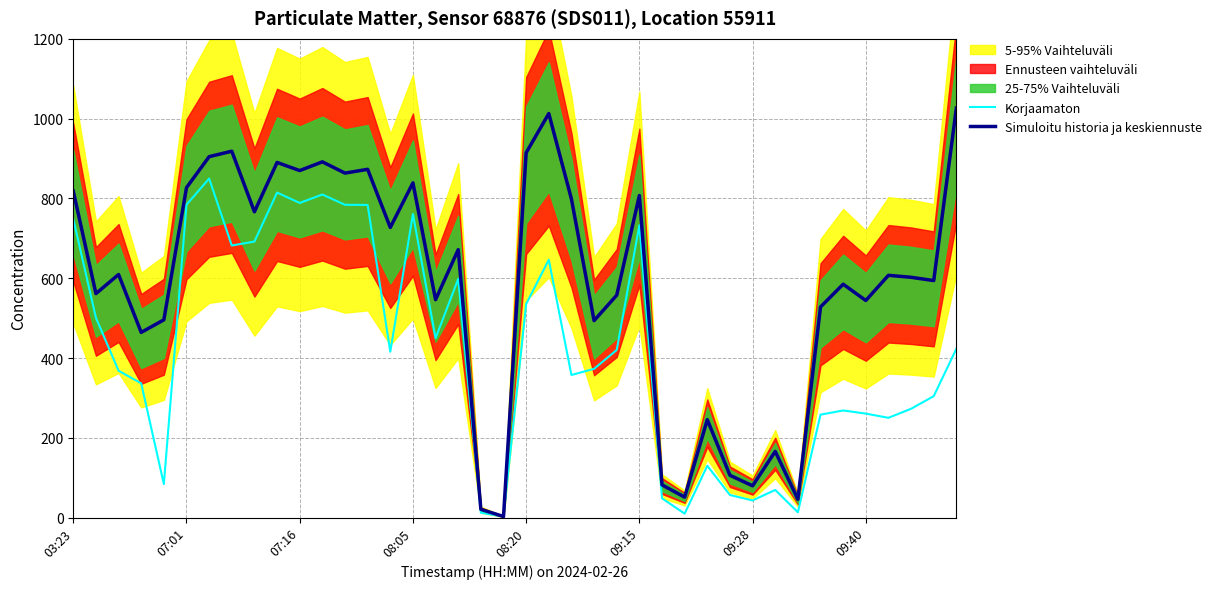

True or false: Simuloitu historia ja keskiennuste and Korjaamaton cross at least once.

False